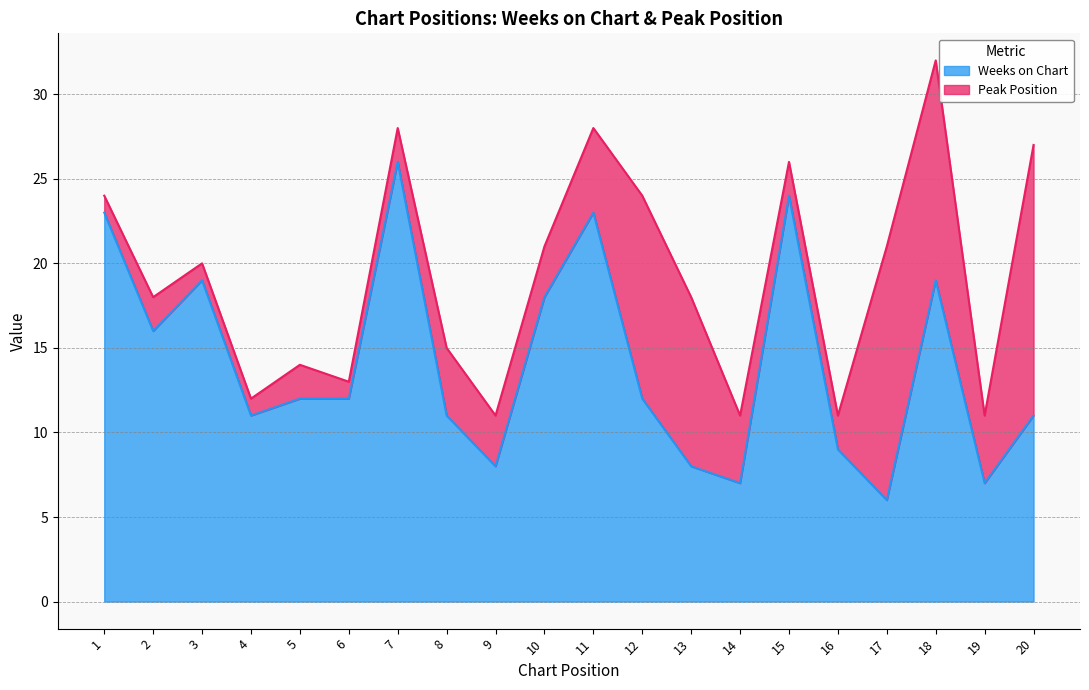

List the labels in order of value, smallest first.

17, 14, 19, 9, 13, 16, 4, 8, 20, 5, 6, 12, 2, 10, 3, 18, 1, 11, 15, 7